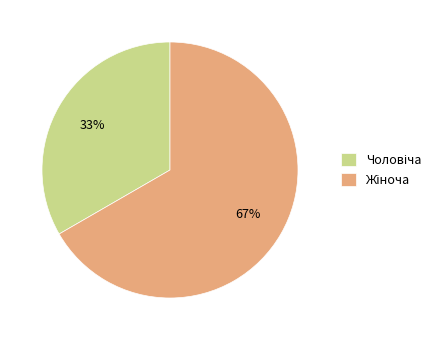

Is there a majority slice in this chart?

Yes